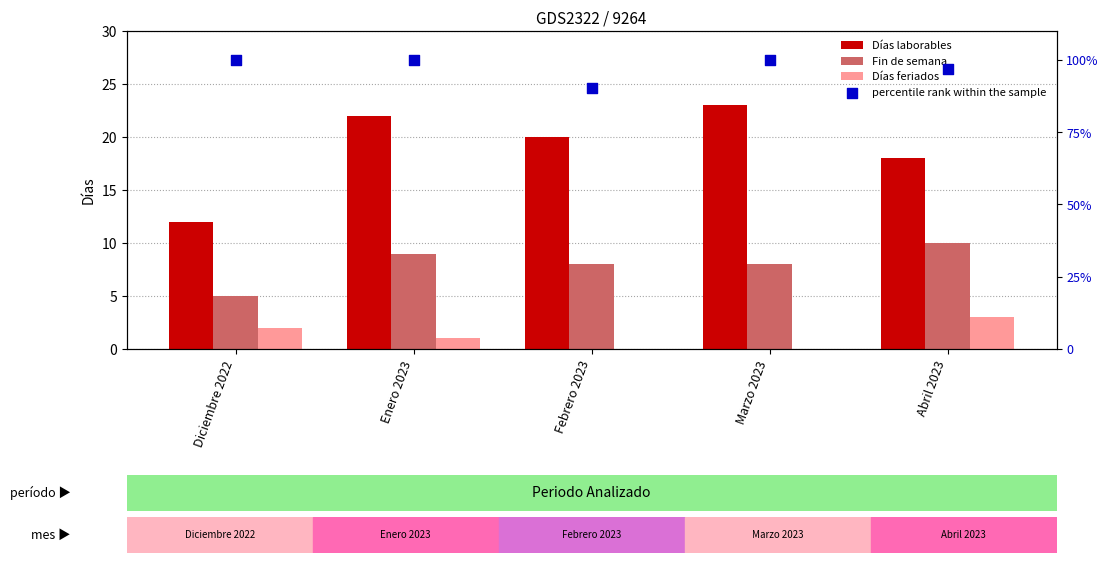

Which series has the largest total across all categories?

percentile rank within the sample